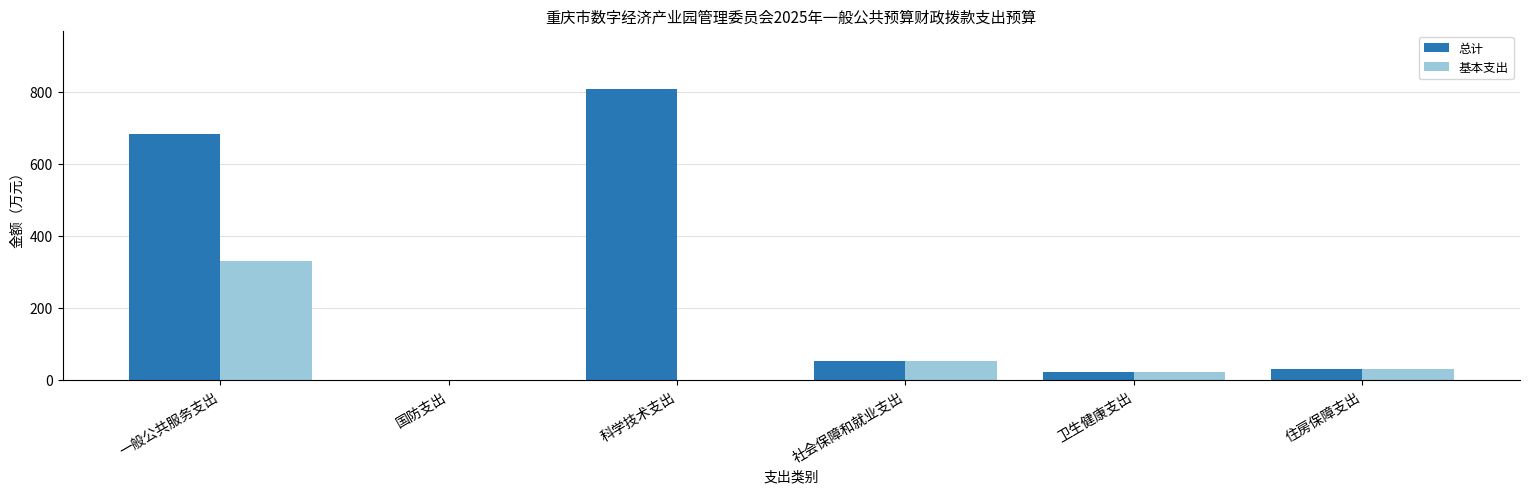

Which series has the largest total across all categories?

总计